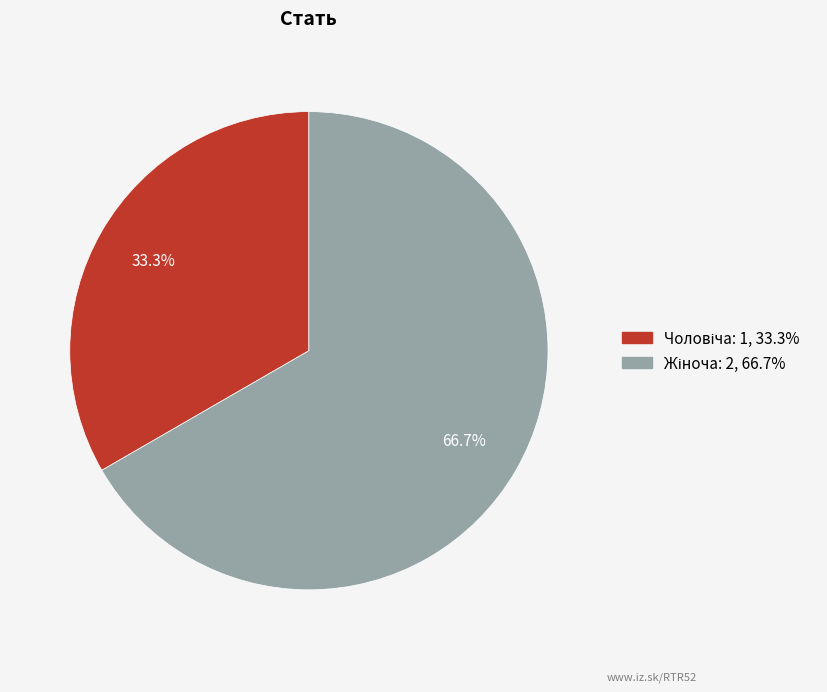

Is there a majority slice in this chart?

Yes